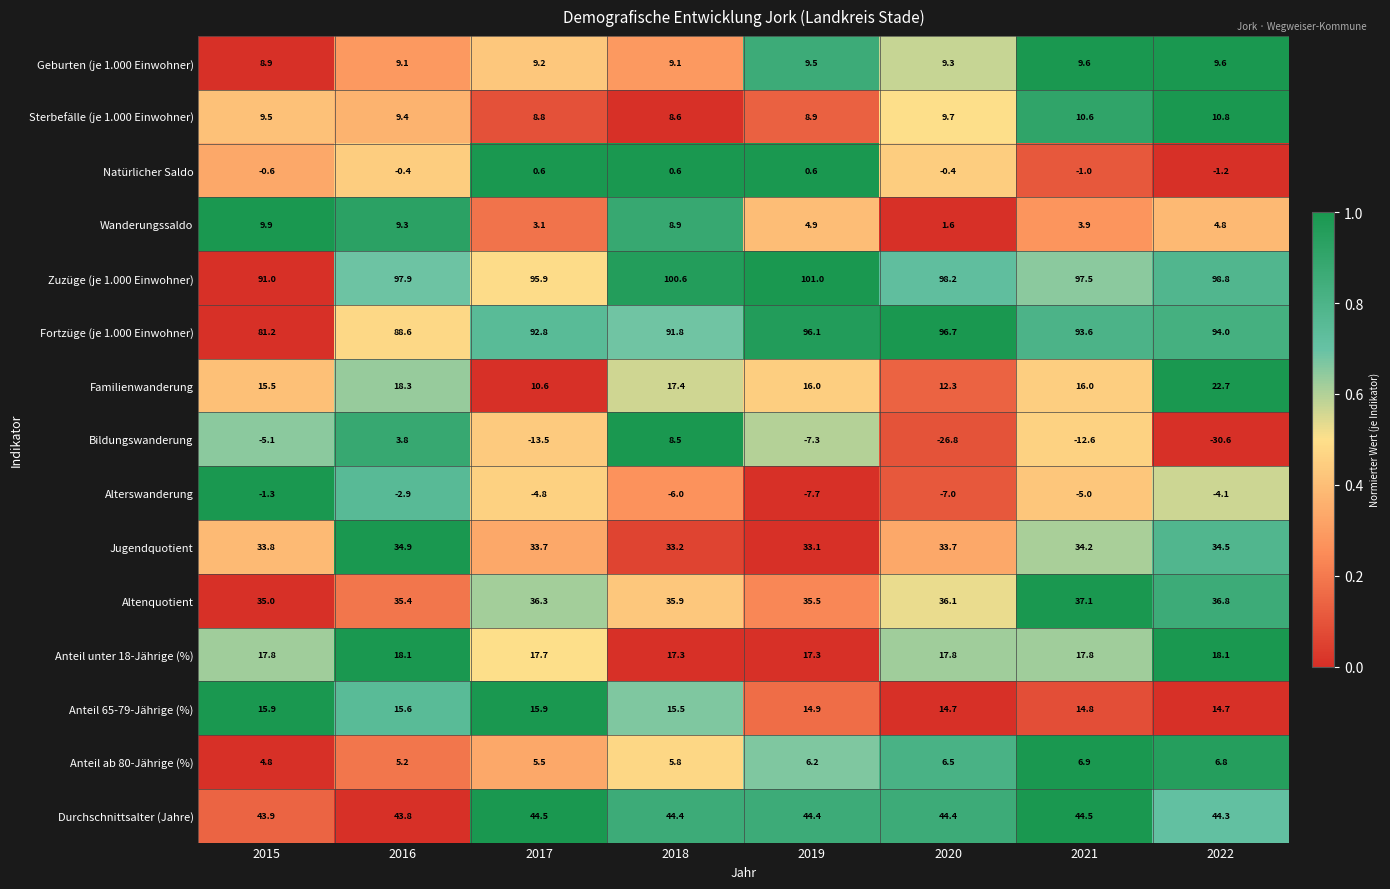

What is the difference between the Altenquotient values at 2022 and 2021?

0.3